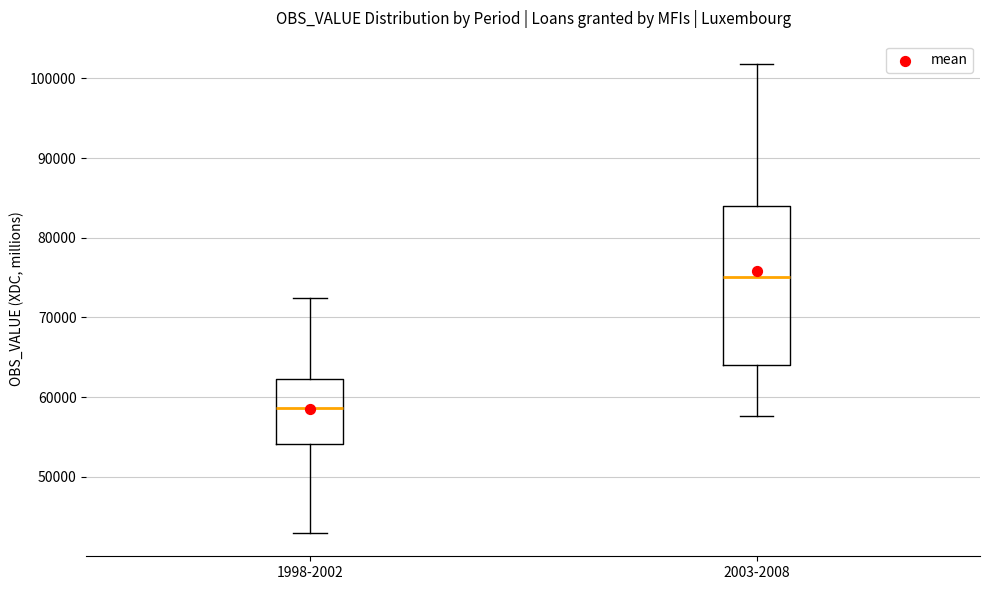

Reading left to right, transcribe this box plot: for each box, give where its median line is, the range the box spans, and where its two whiskers end, as read against the y-axis. The values are not printed on the chart, so give them approximately, as read against the axis.

1998-2002: median 59000, box 54000 to 62000, whiskers 43000 to 72000
2003-2008: median 75000, box 64000 to 84000, whiskers 58000 to 102000